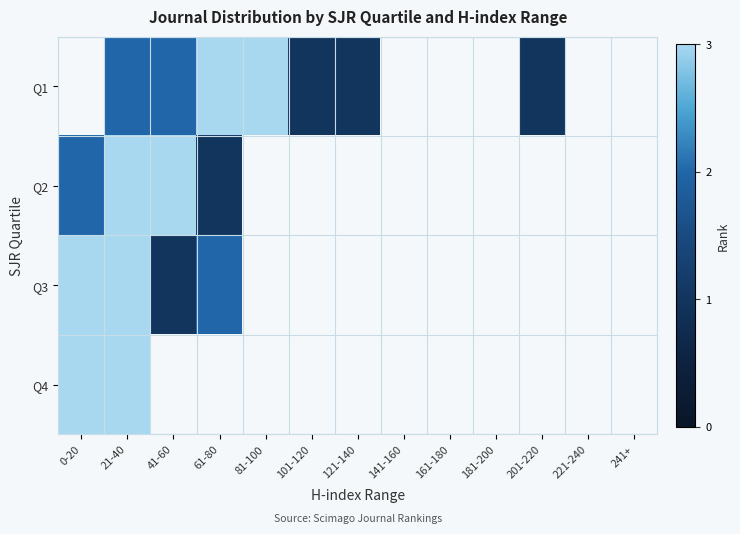

The value of Q3 at 41-60 is 1.0. True or false?

True